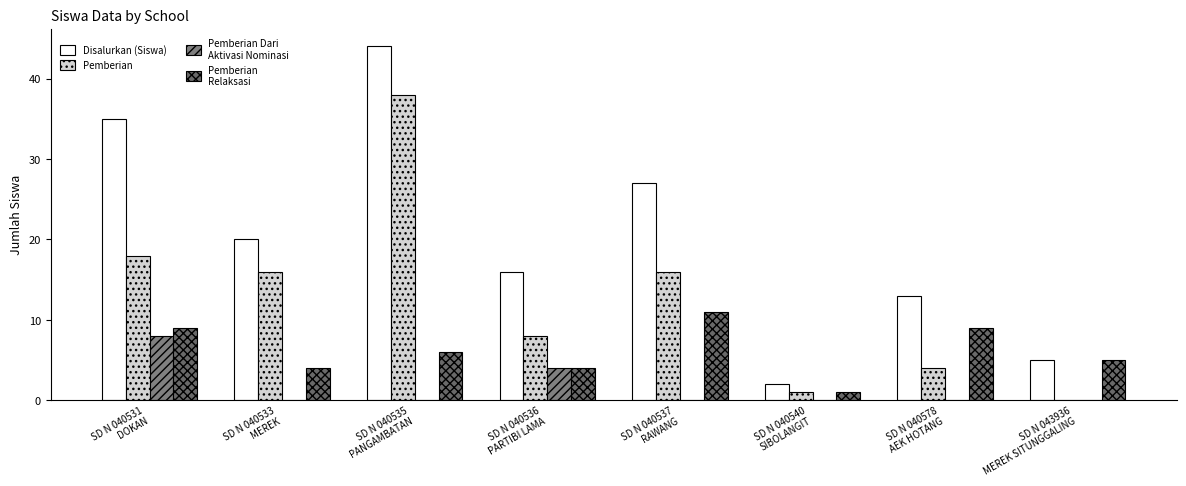

How many distinct data groups are displayed?

4